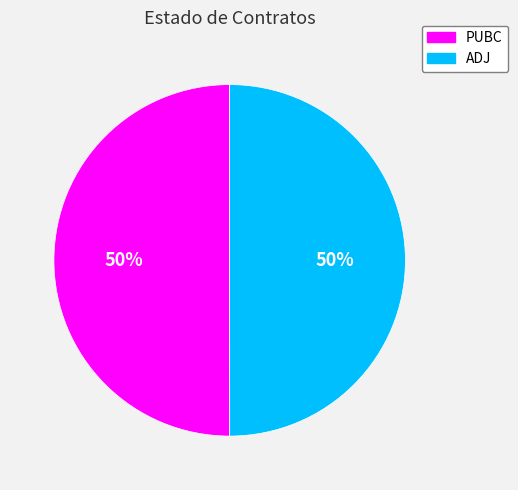

To the nearest percent, what percentage of the pie is PUBC?

50%